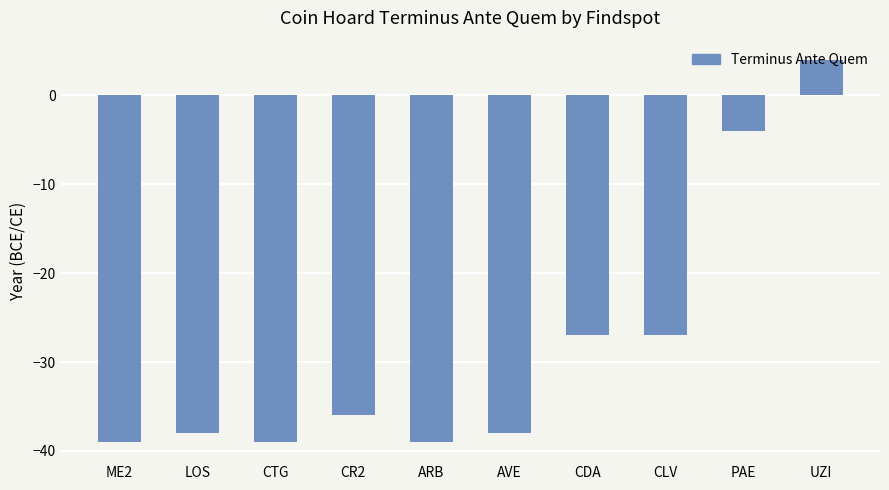

True or false: the data shows 4 at UZI.

True